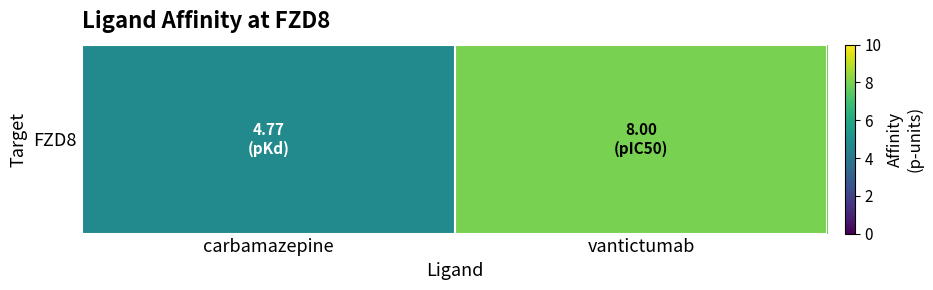

The chart shows a value of 4.8 at carbamazepine. True or false?

True